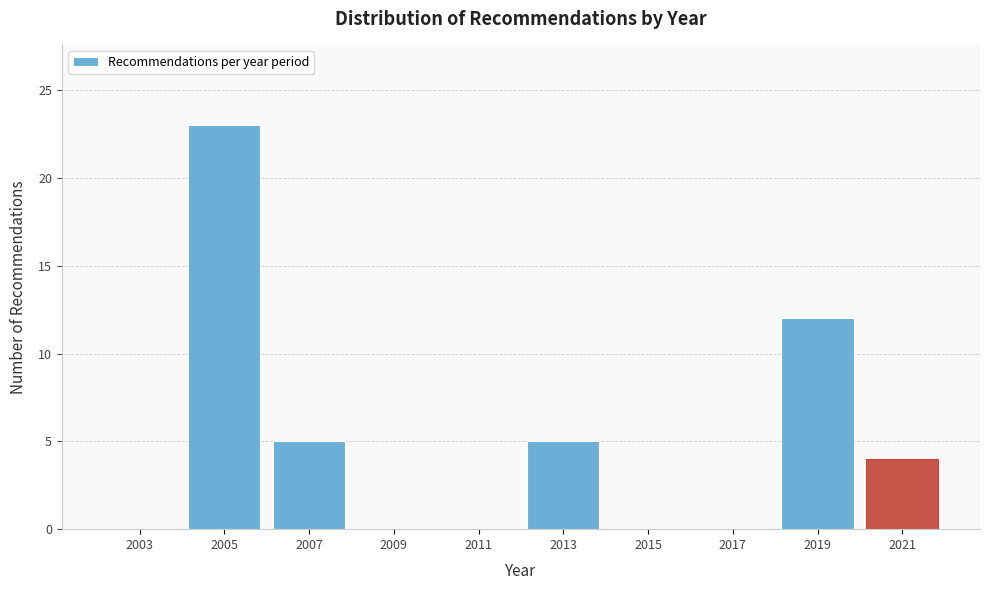

Reading left to right, what are all the values shown in this chart?

2003=0	2005=23	2007=5	2009=0	2011=0	2013=5	2015=0	2017=0	2019=12	2021=4